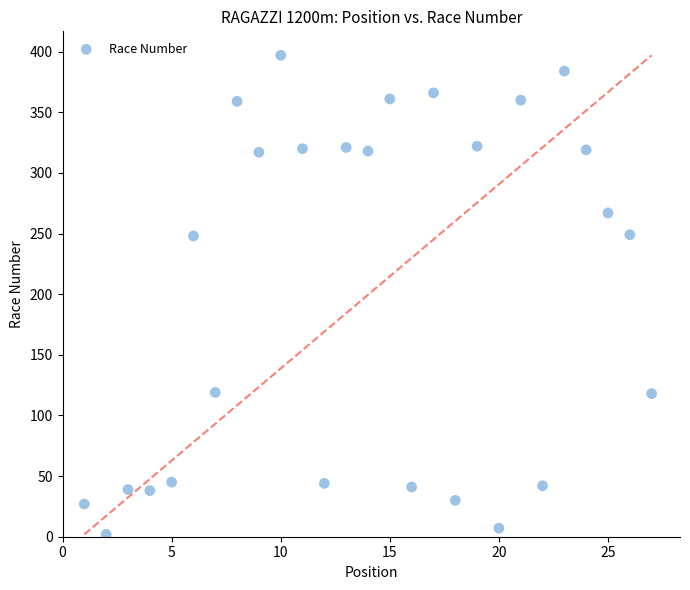

What is the range of Y values (max minus min)?

395